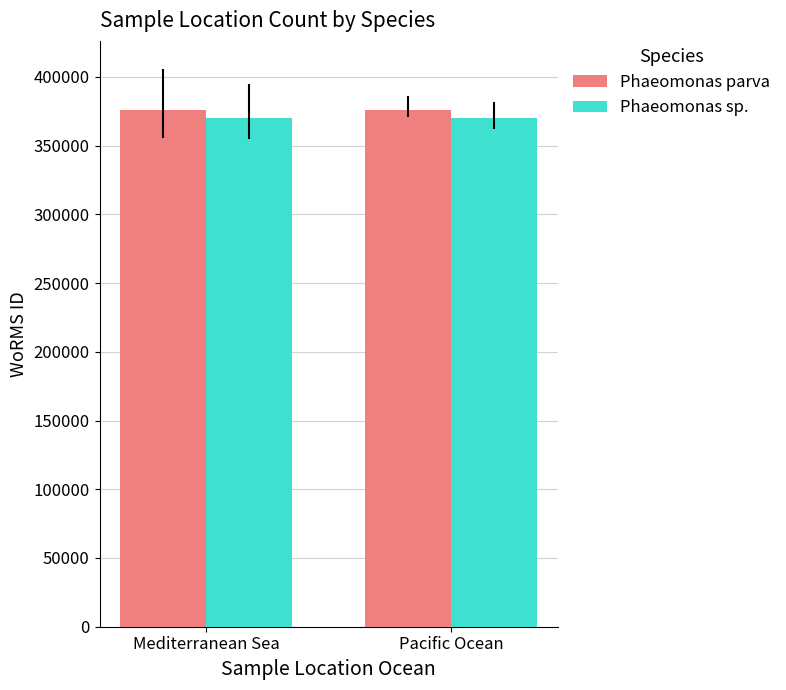

What is the approximate value of Phaeomonas parva at Pacific Ocean?

375874